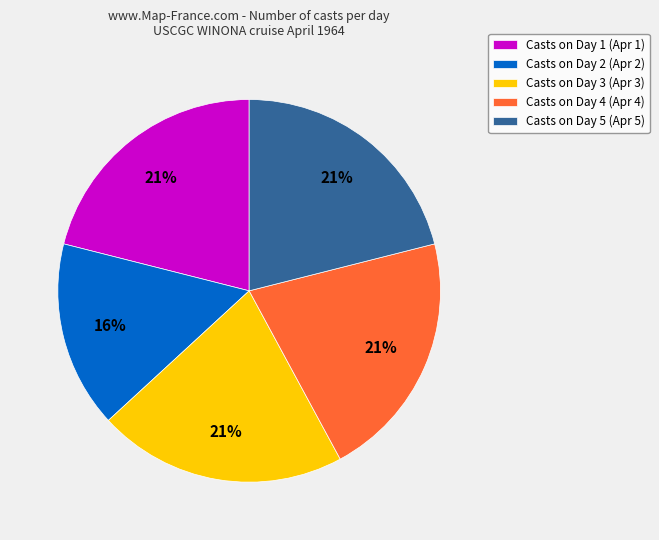

Combined, do Casts on Day 4 (Apr 4) and Casts on Day 3 (Apr 3) account for over 50%?

No